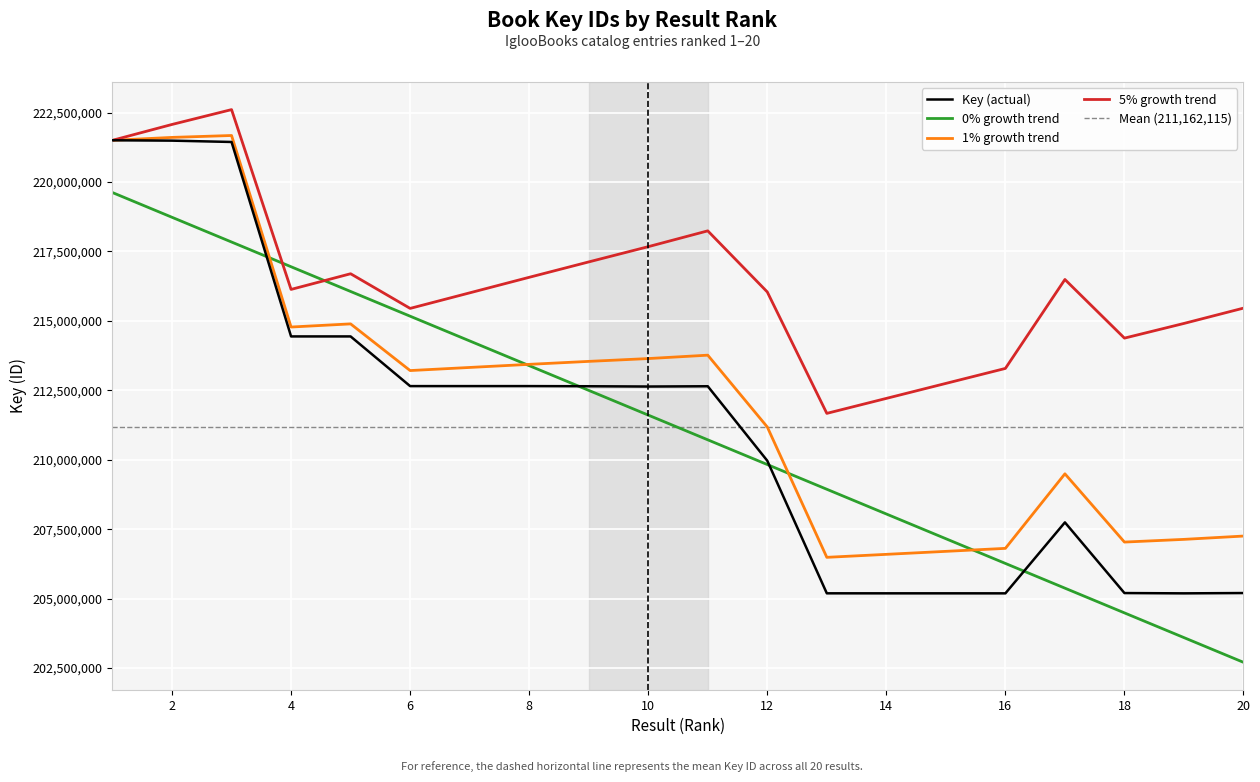

What is the lowest value of the Key (actual) series?

205188078.0